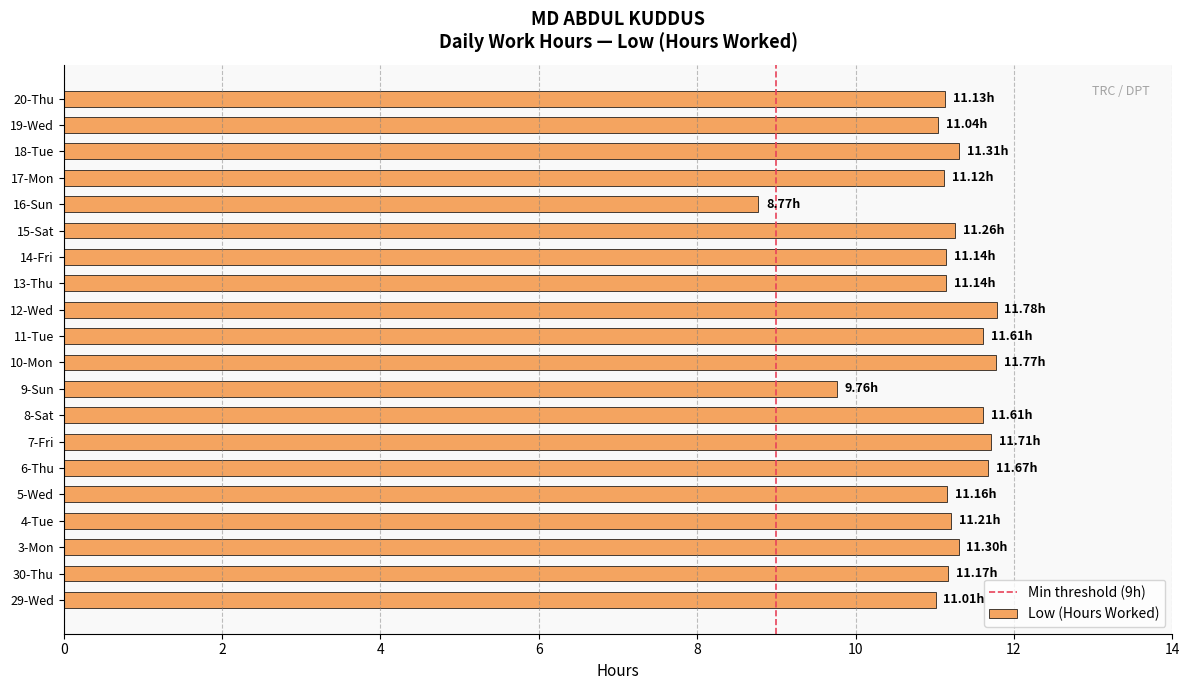

True or false: the data shows 11.2 at 5-Wed.

True